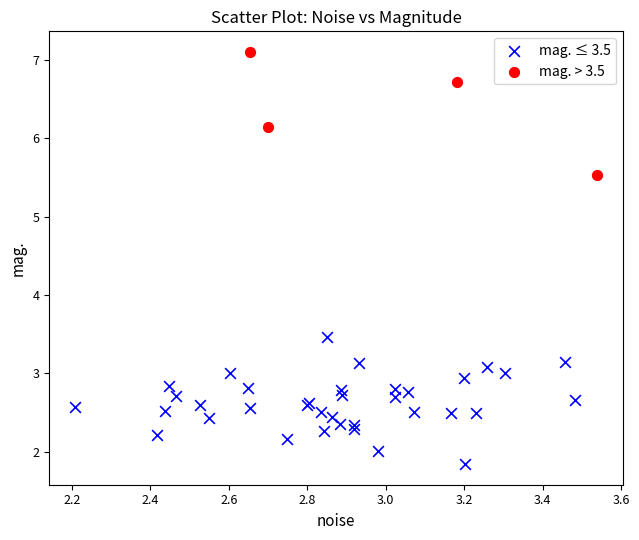

Which series contains the highest Y value?

mag. > 3.5